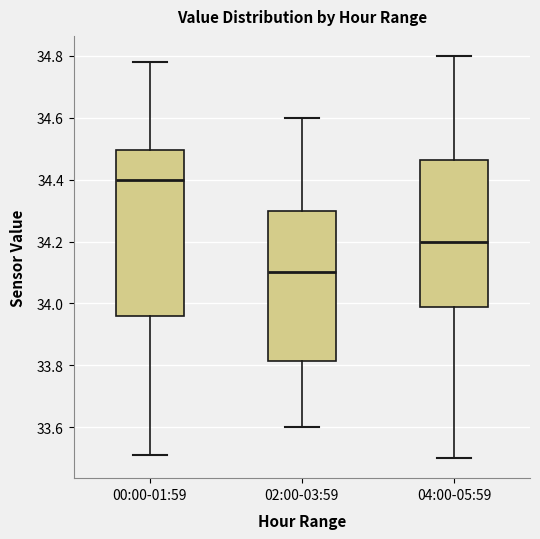

Where does the upper whisker of the box for 02:00-03:59 end on the y-axis? The values are not printed on the chart, so give them approximately, as read against the axis.

34.60